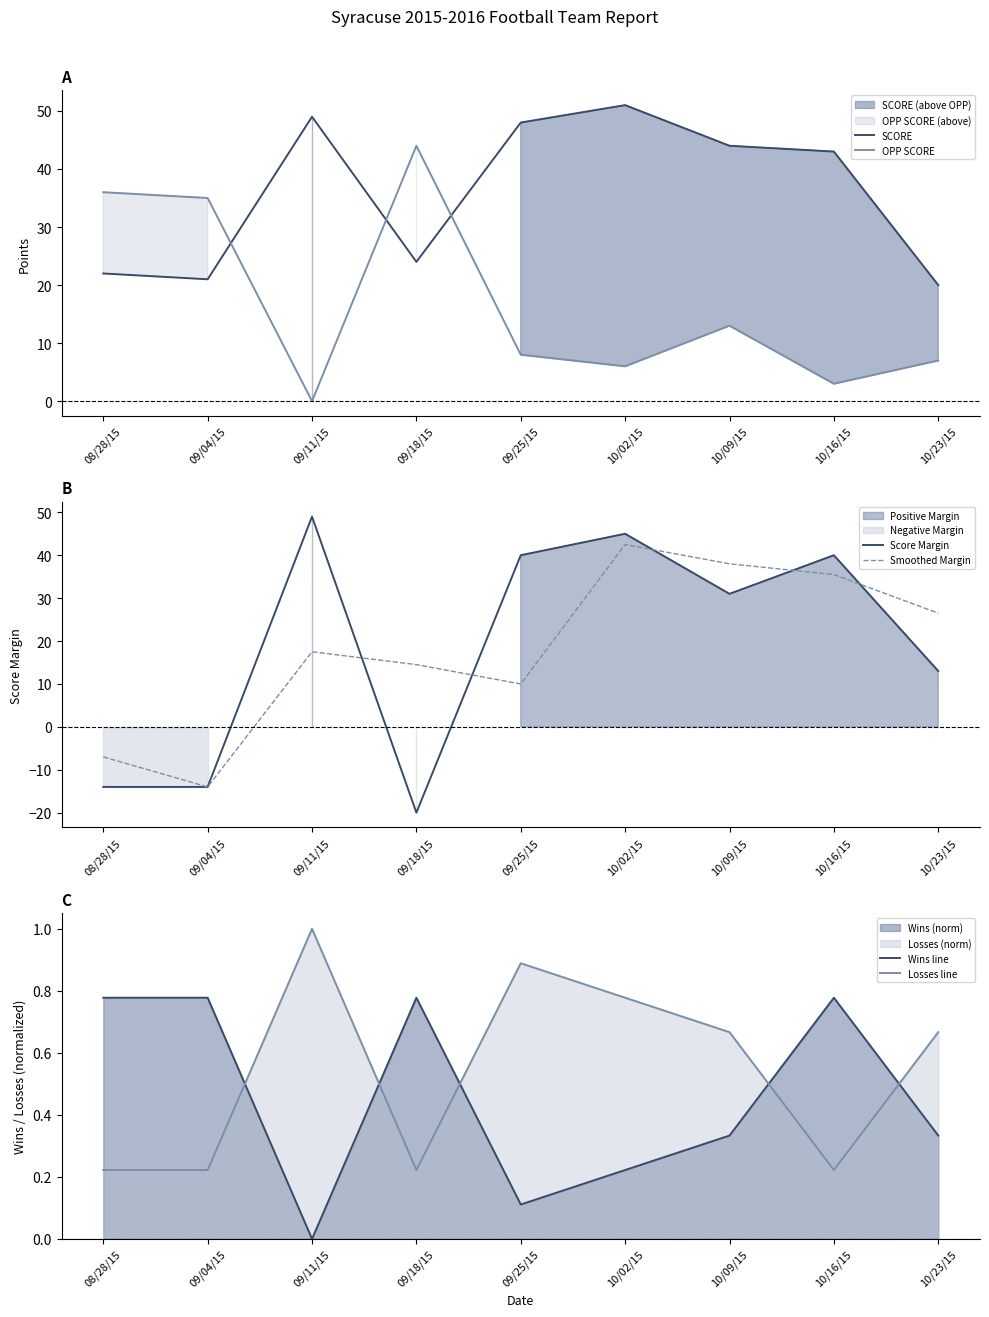

Which series ends up on top after the final intersection of Smoothed Margin and Wins line?

Smoothed Margin